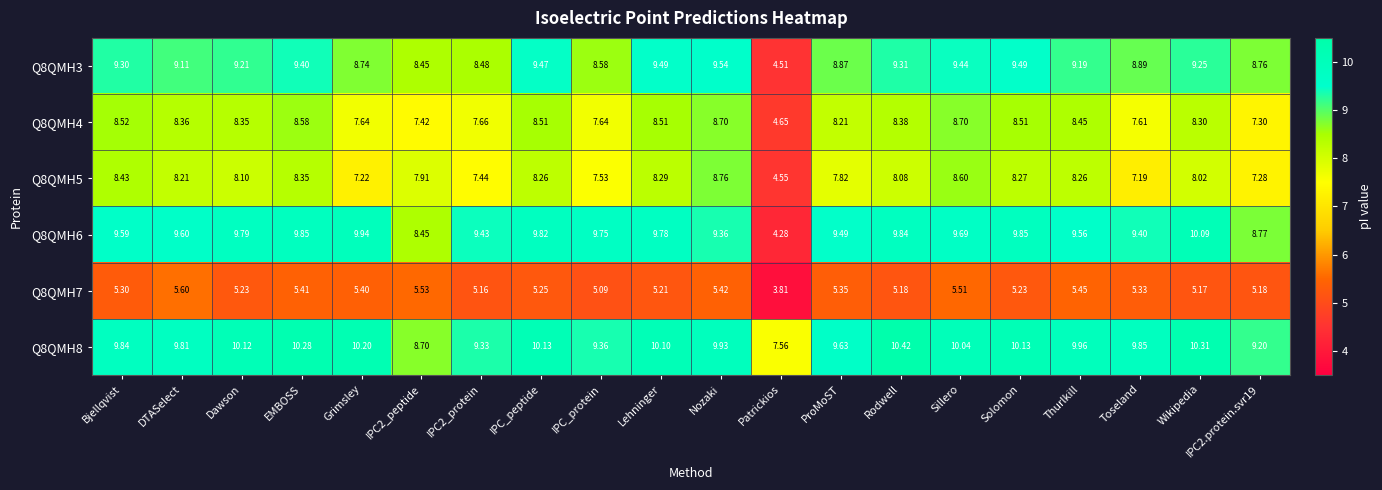

At which category is the sum across all series the highest?

Sillero